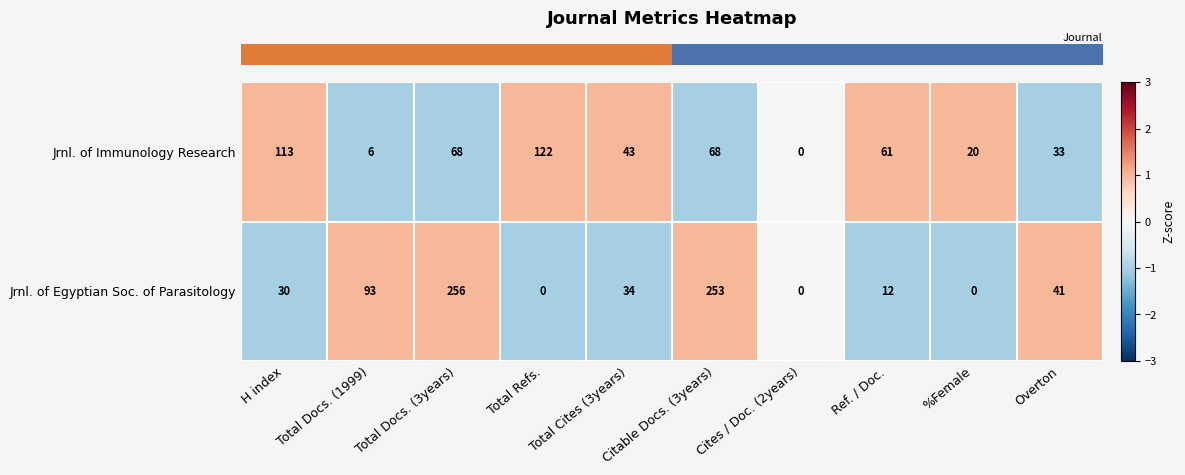

What is the spread (max minus min) of values at Total Refs.?

122